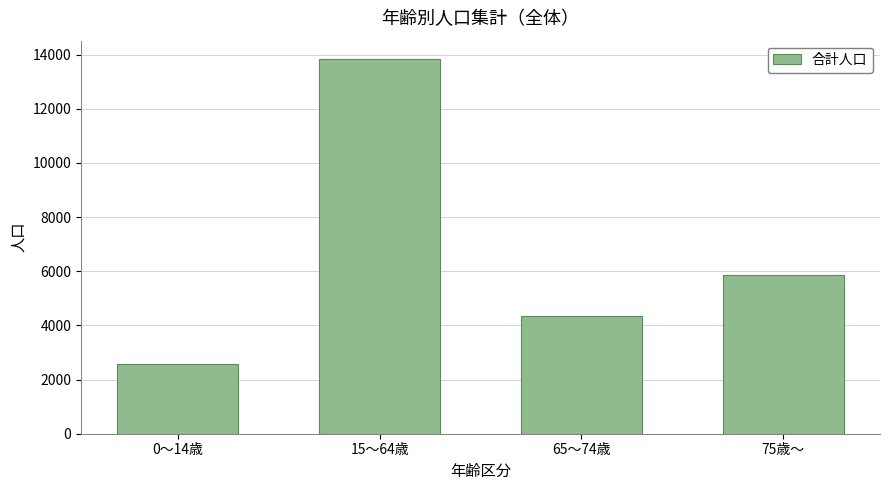

What is the label of the 1st bar from the right?

75歳～